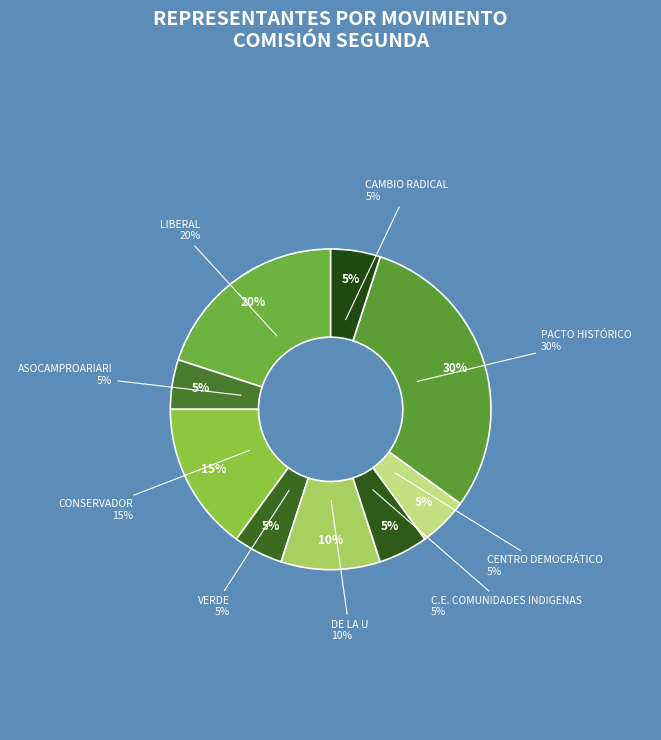

Which category has the smallest portion of the pie?

ASOCAMPROARIARI